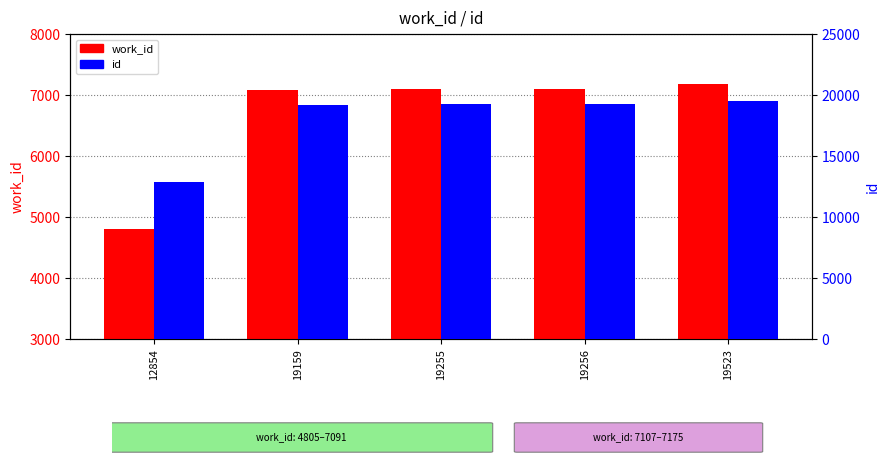

Which series has the largest total across all categories?

id